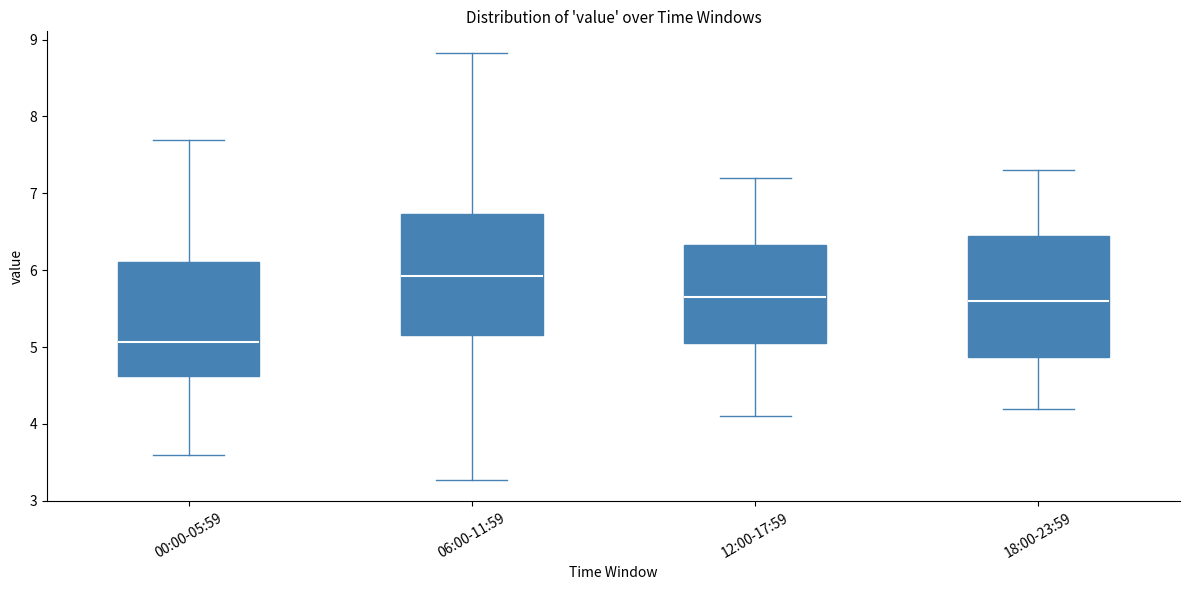

Which box has the highest median line?

06:00-11:59